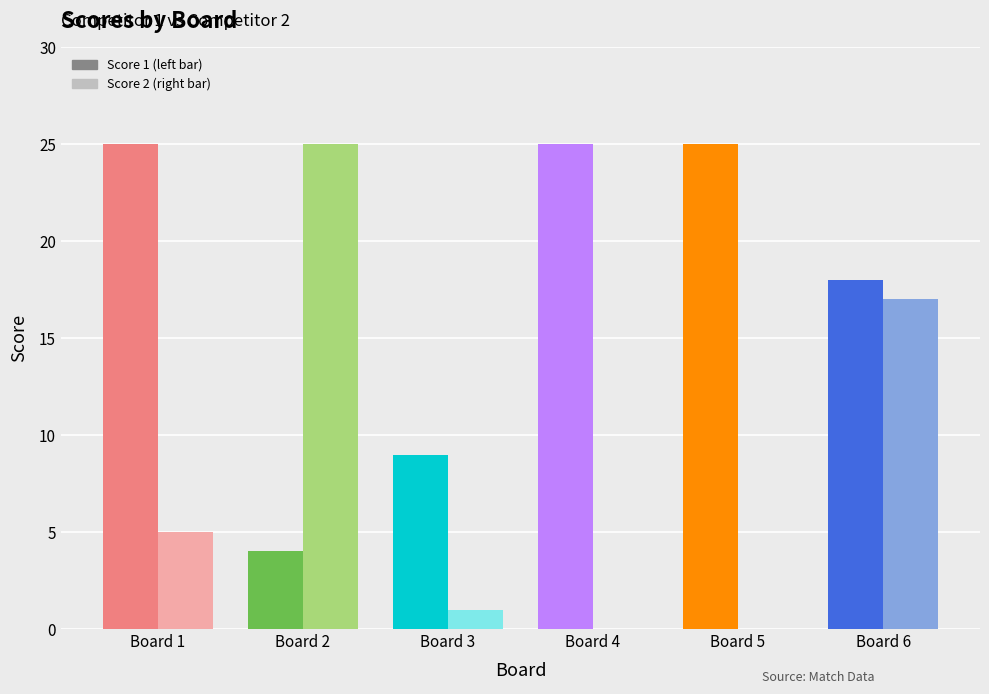

What is the difference between the highest and lowest values at Board 1?

20